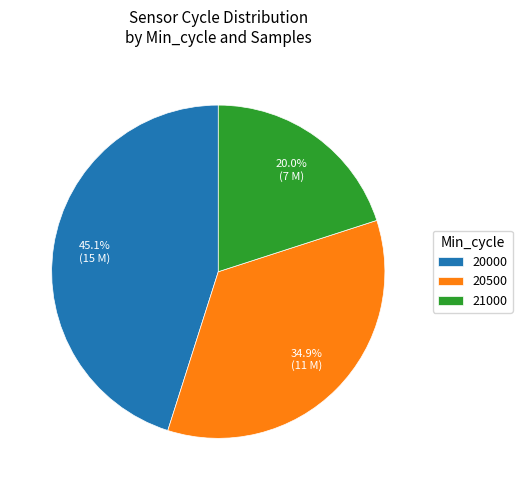

Between 21000 and 20000, which is larger?

20000